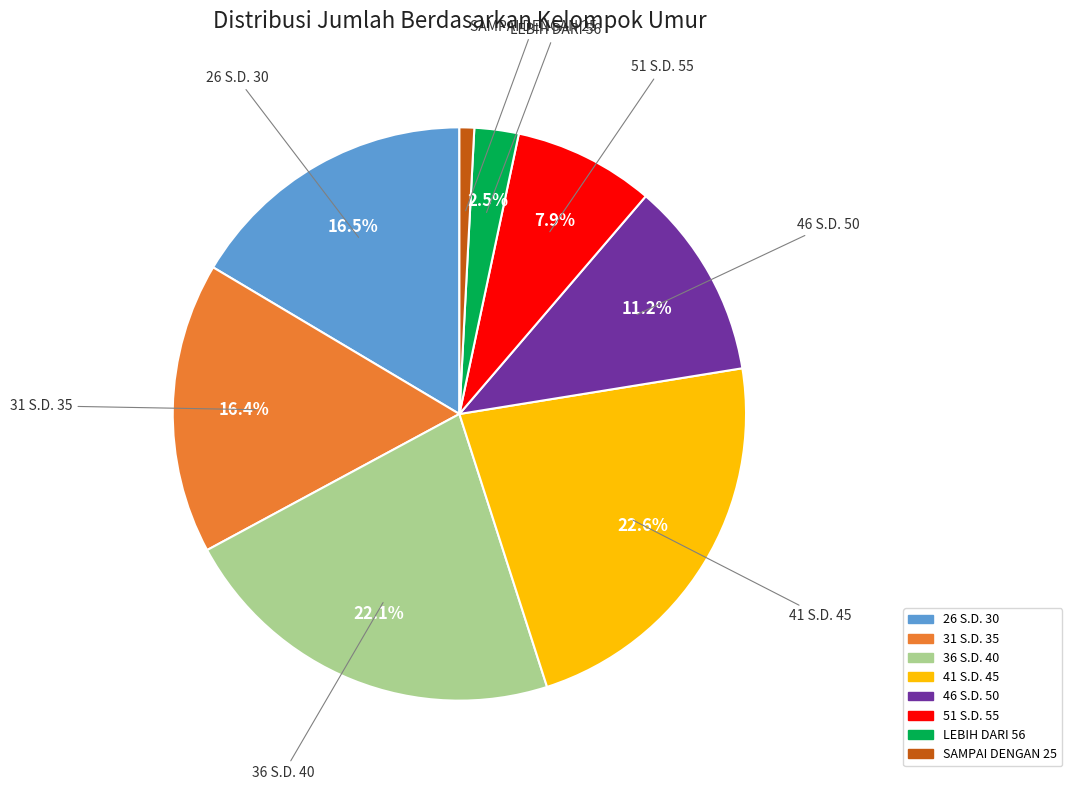

The 26 S.D. 30 slice represents 26% of the pie. True or false?

False